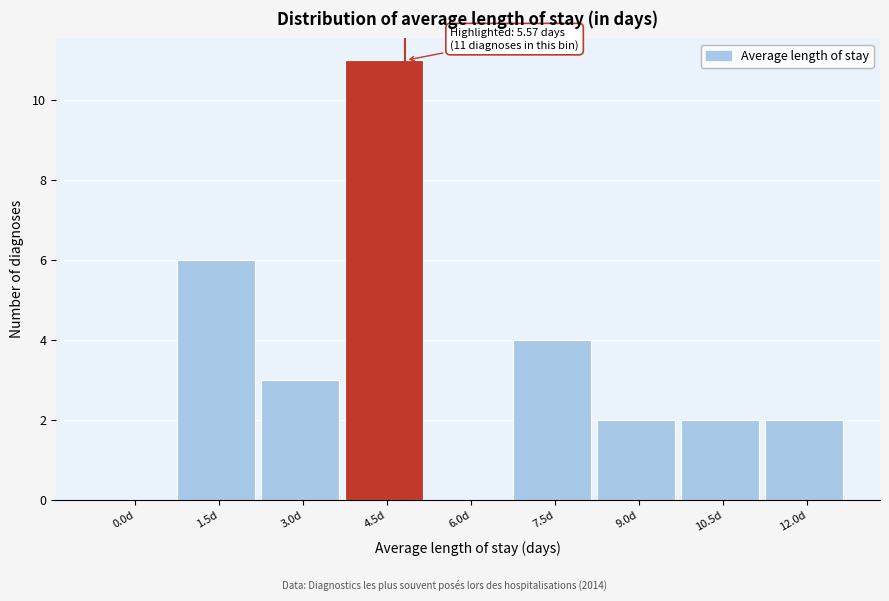

Reading left to right, extract all data points from this chart.

0.0d=0	1.5d=6	3.0d=3	4.5d=11	6.0d=0	7.5d=4	9.0d=2	10.5d=2	12.0d=2